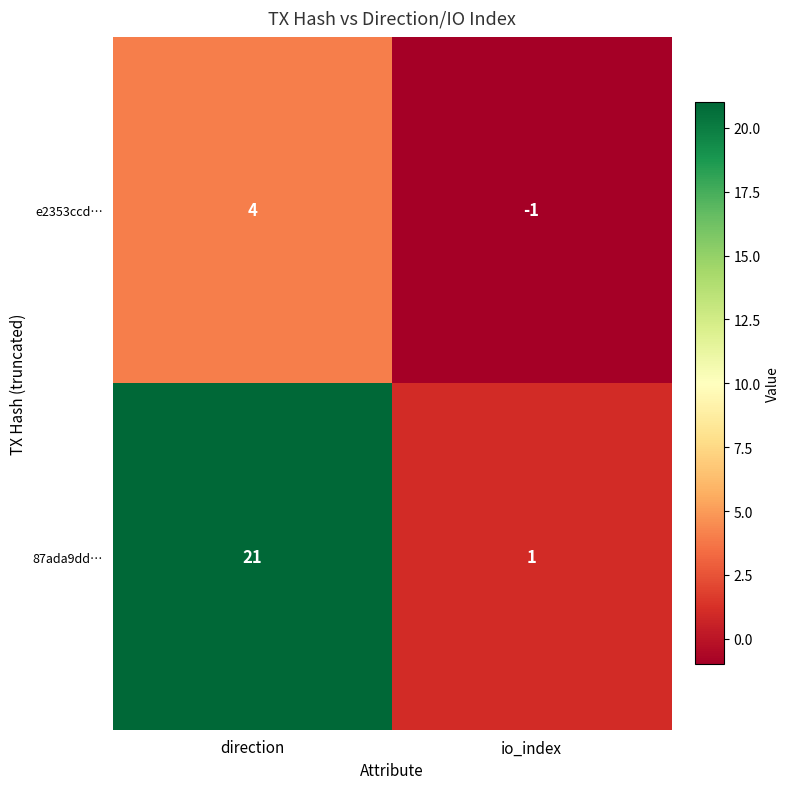

Count the number of categories in the chart.

2